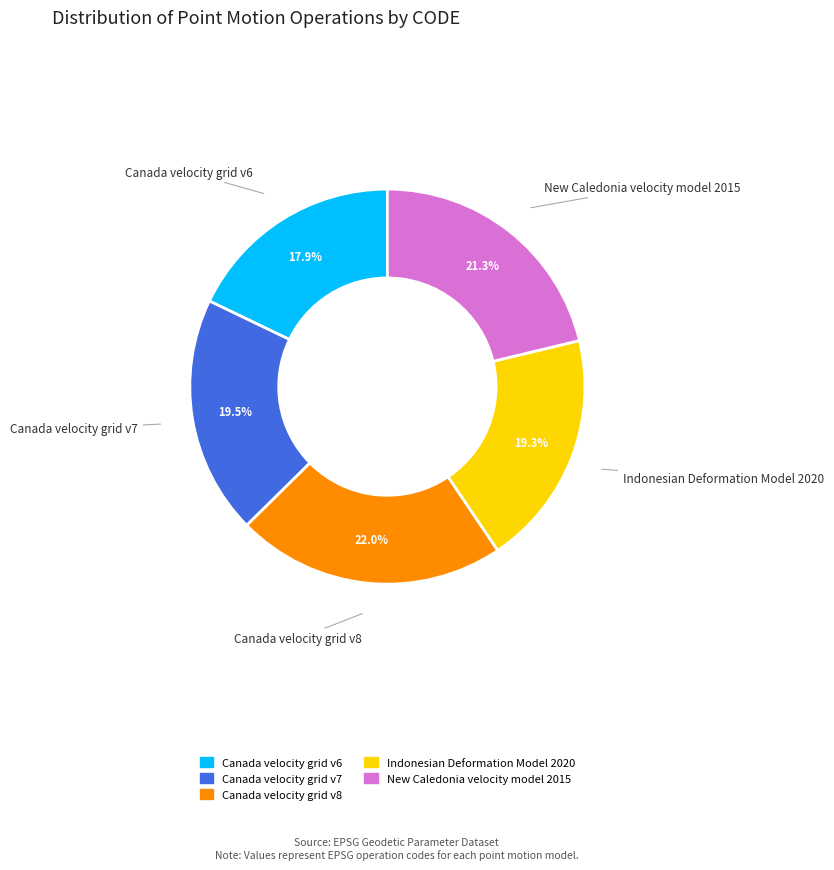

Which has a higher value, Canada velocity grid v6 or Indonesian Deformation Model 2020?

Indonesian Deformation Model 2020